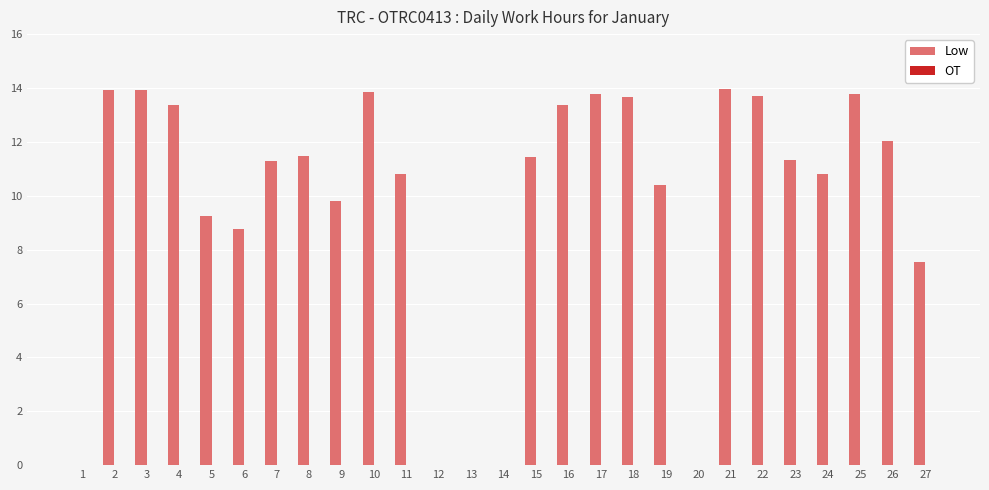

What is the maximum value shown in the chart?

14.0